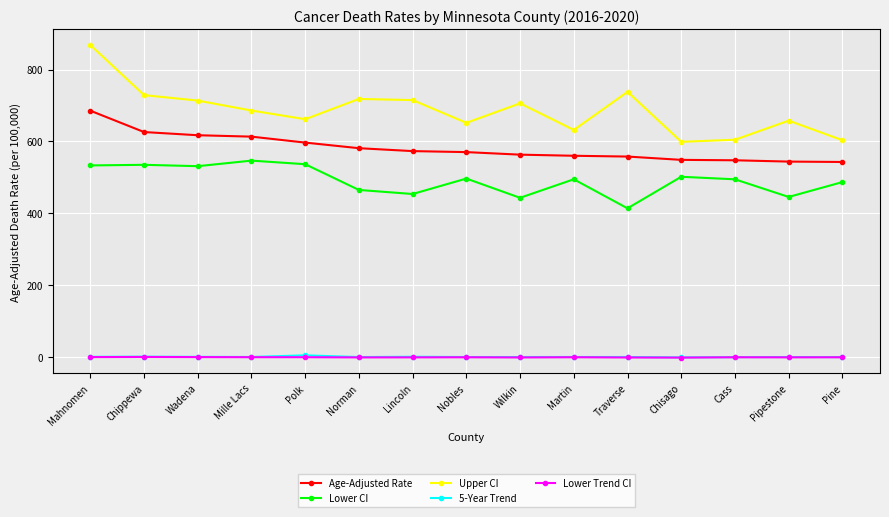

True or false: Lower CI has more than 1 interior local peaks.

True